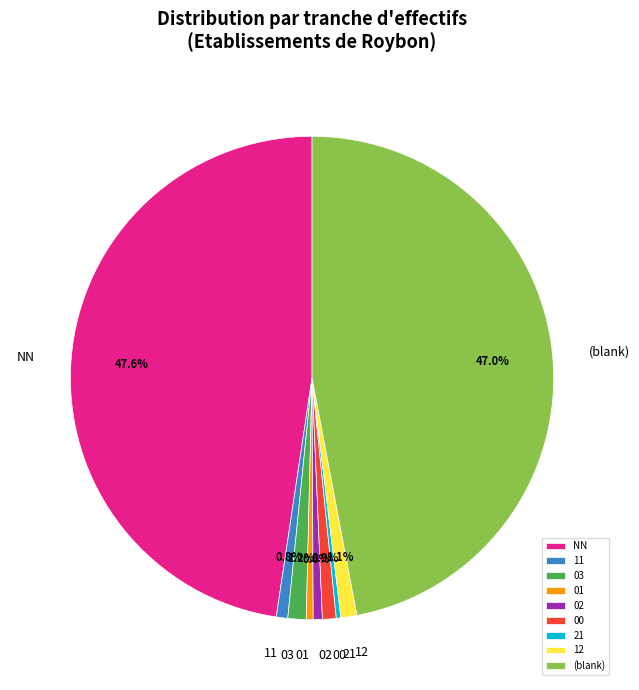

Does 00 represent more than half of the total?

No